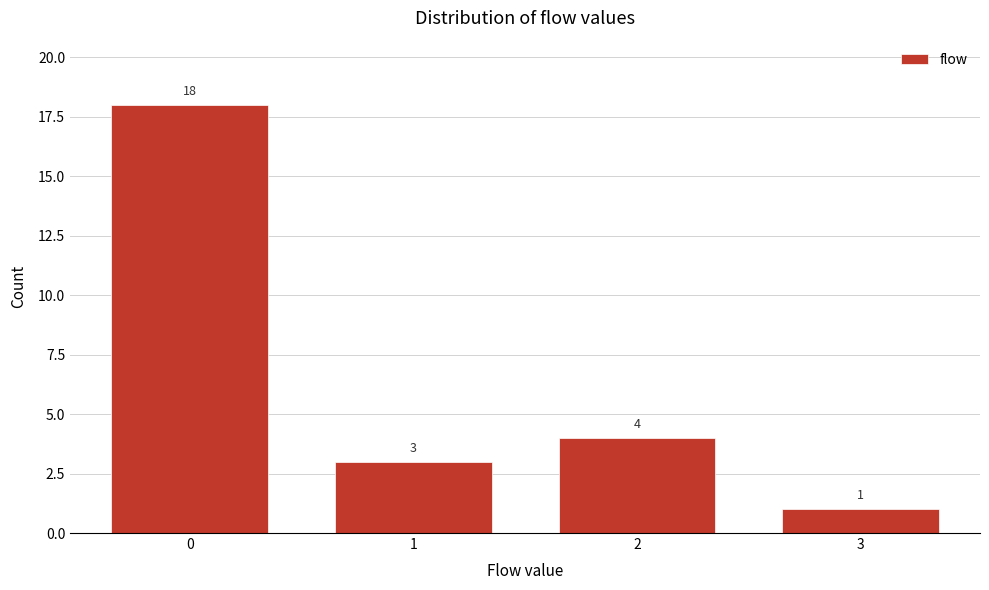

Reading right to left, extract all data points from this chart.

1	4	3	18